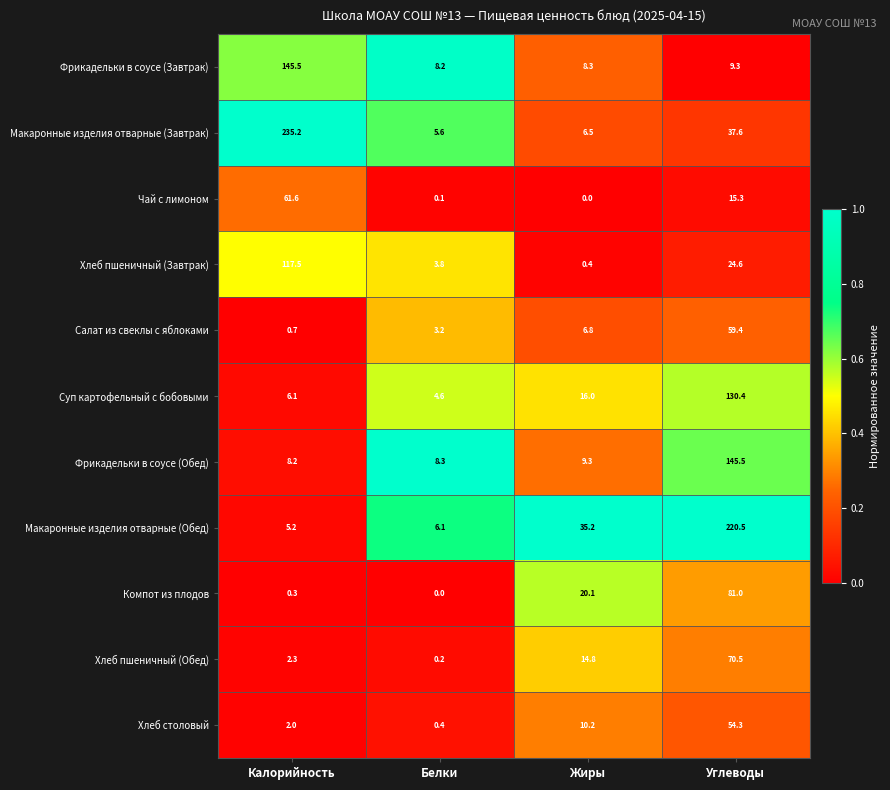

Which series has the largest total across all categories?

Макаронные изделия отварные (Завтрак)